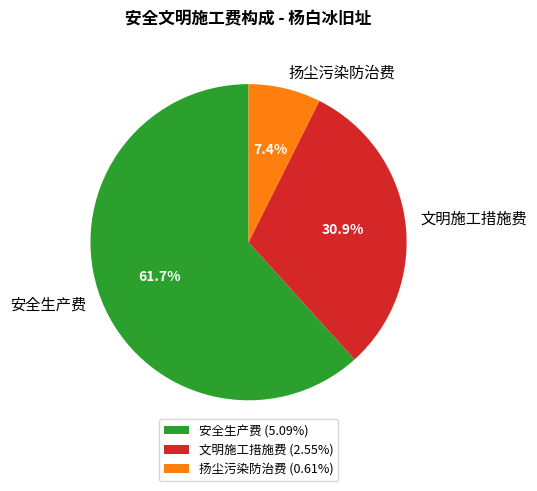

The 安全生产费 slice represents 62% of the pie. True or false?

True